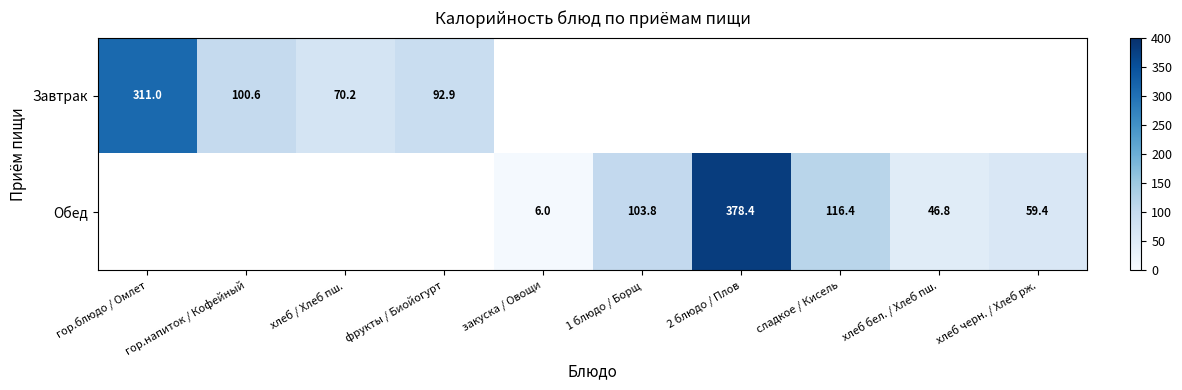

List the series in order of their overall mean, highest first.

Завтрак, Обед